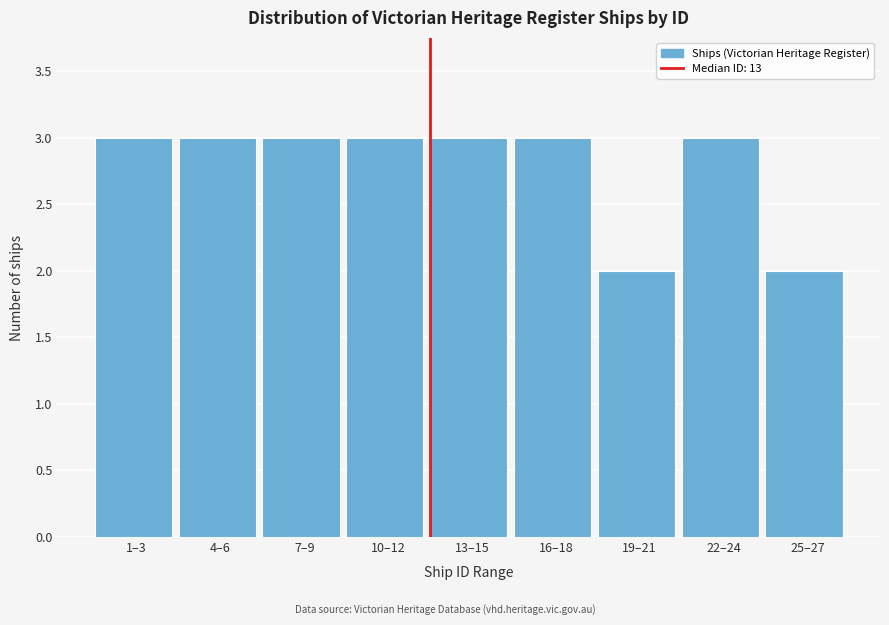

Reading left to right, what are all the values shown in this chart?

1–3=3	4–6=3	7–9=3	10–12=3	13–15=3	16–18=3	19–21=2	22–24=3	25–27=2